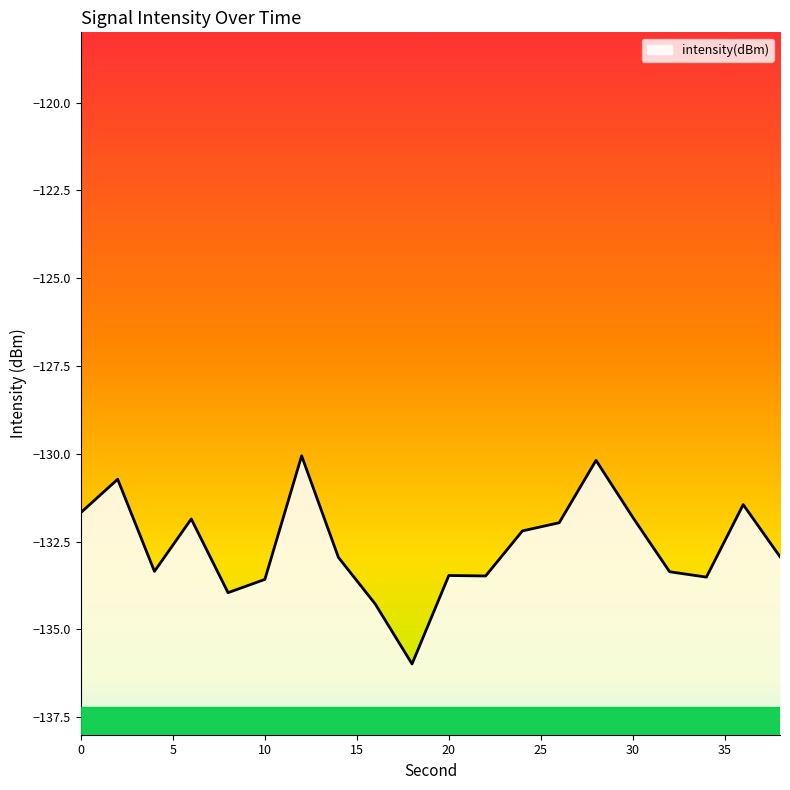

List the labels in order of value, smallest first.

18, 16, 8, 10, 34, 22, 20, 32, 4, 14, 38, 24, 26, 6, 30, 0, 36, 2, 28, 12